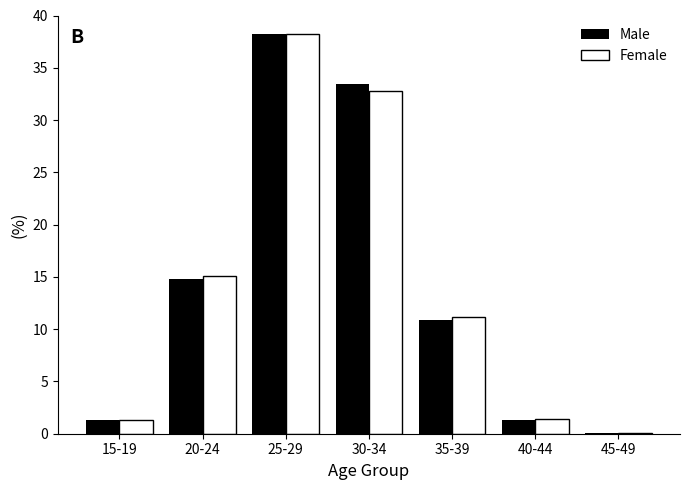

Between 30-34 and 40-44, which series saw the biggest shift?

Male